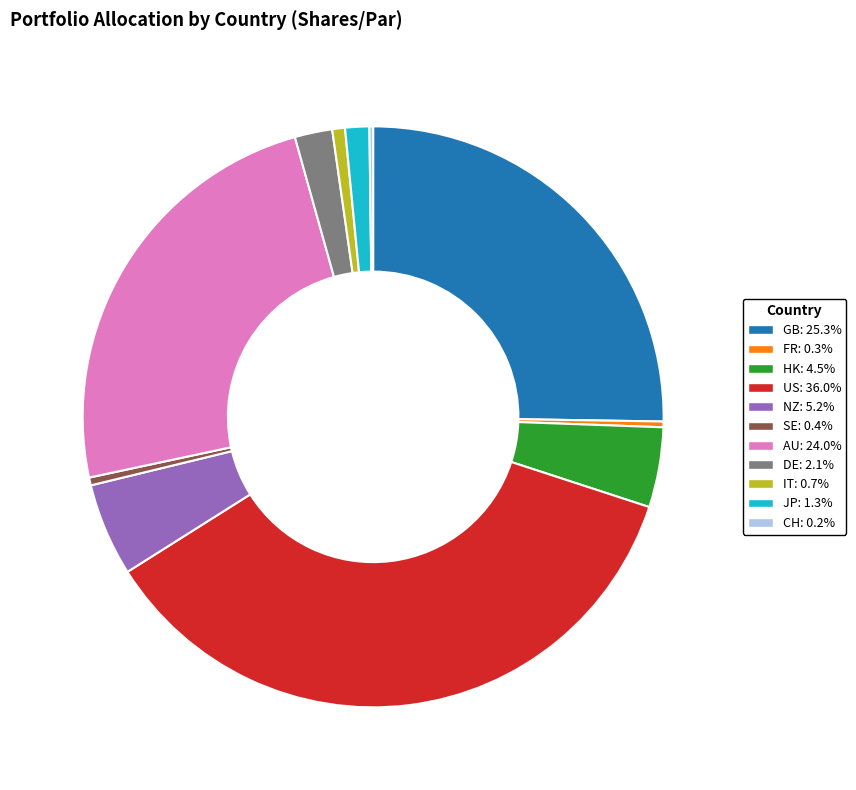

Which category has the biggest portion of the pie?

US